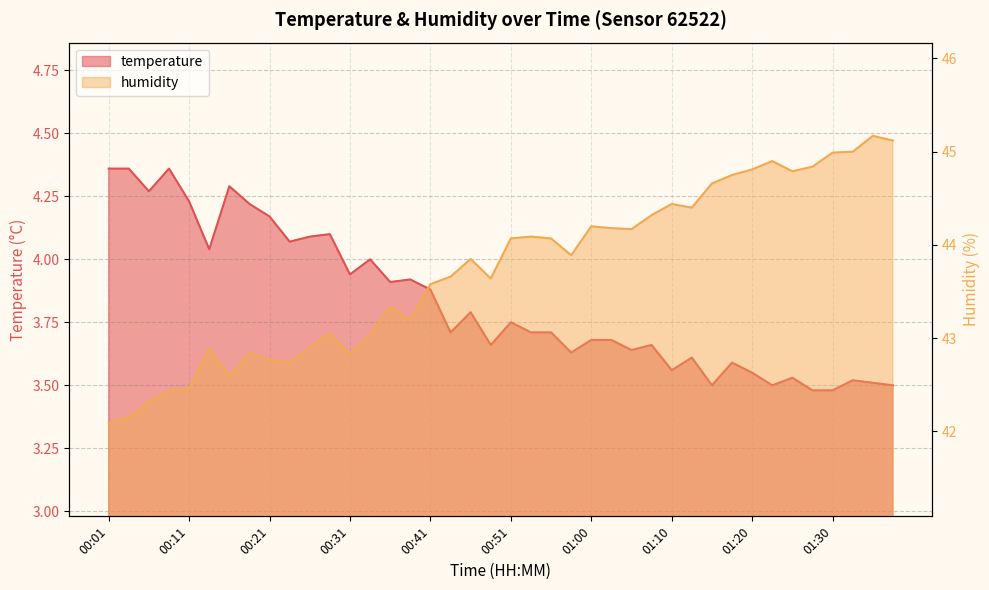

What is the minimum value shown in the chart?

3.5